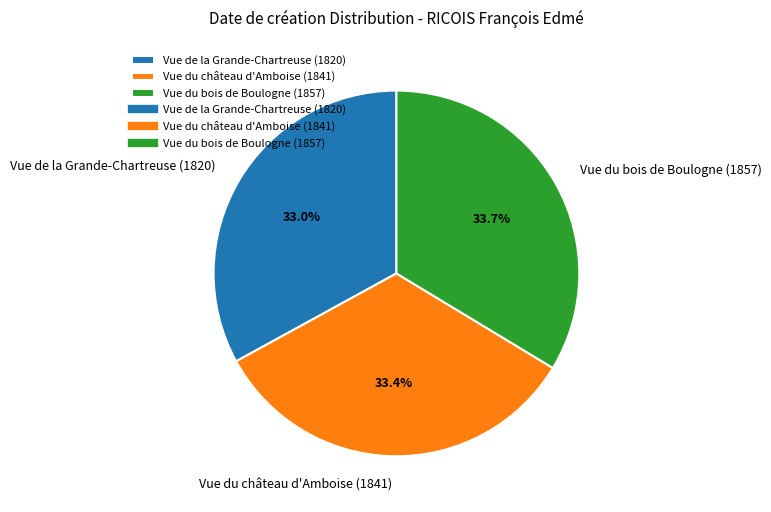

Is Vue du château d'Amboise (1841) the majority of the pie?

No